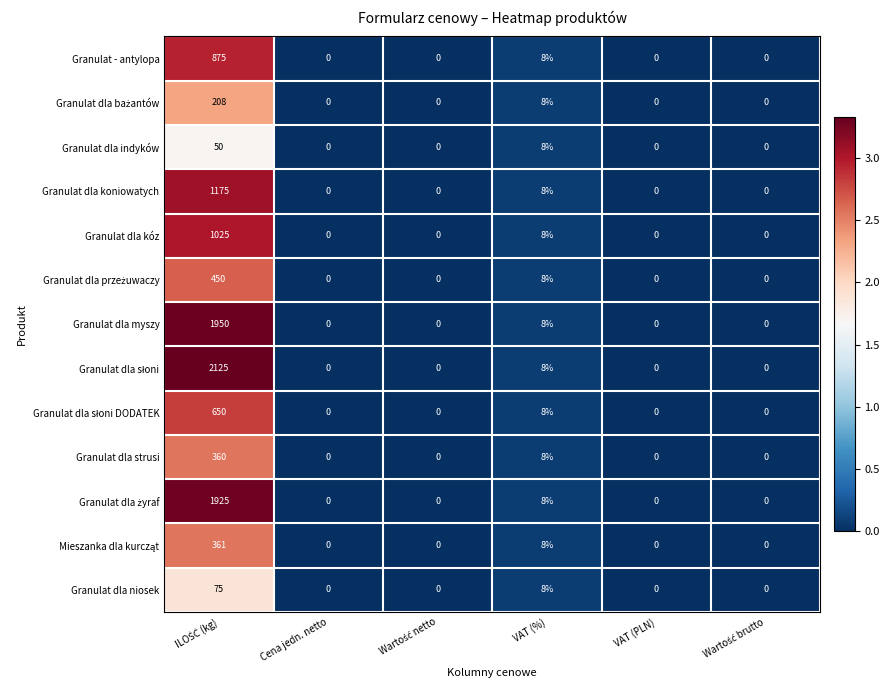

The value of Granulat dla myszy at VAT (PLN) is 0. True or false?

True